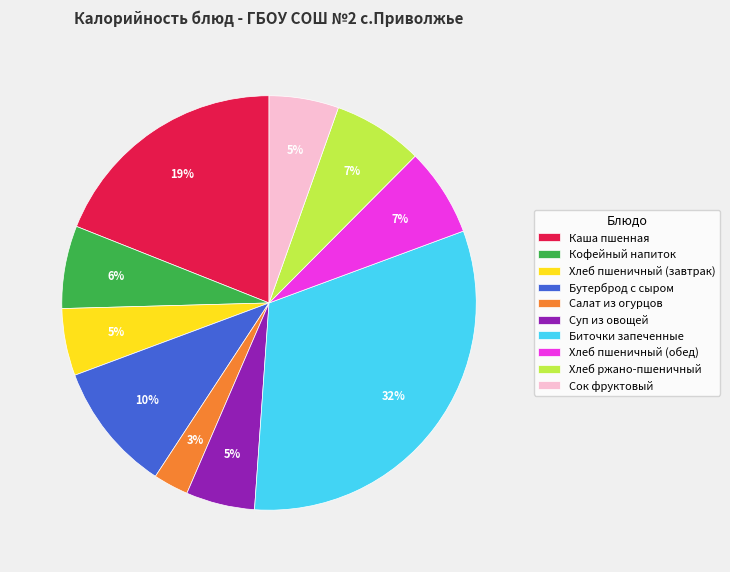

Is there a majority slice in this chart?

No